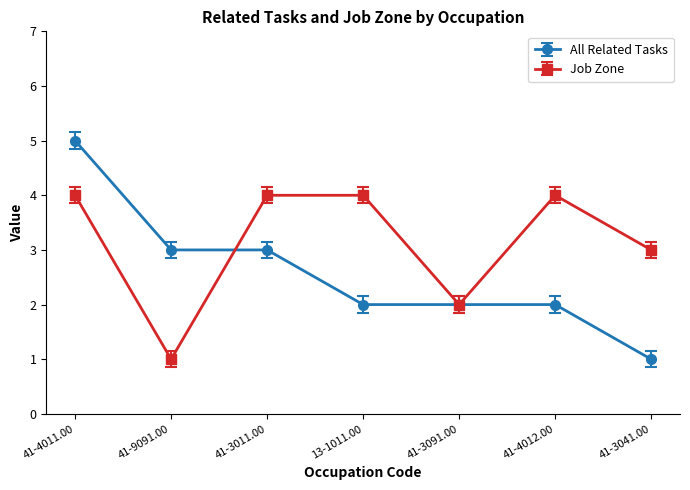

Which series has the largest range (max minus min)?

All Related Tasks